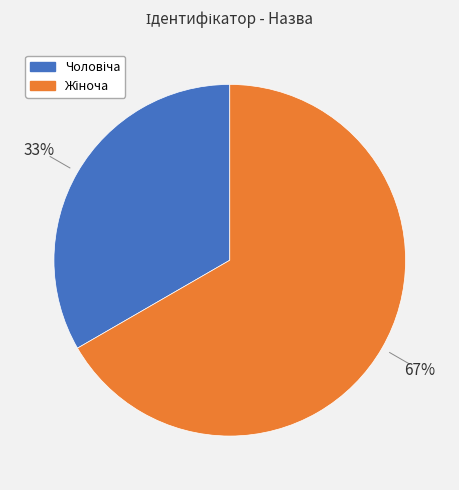

Is there any slice that represents more than half of the pie?

Yes